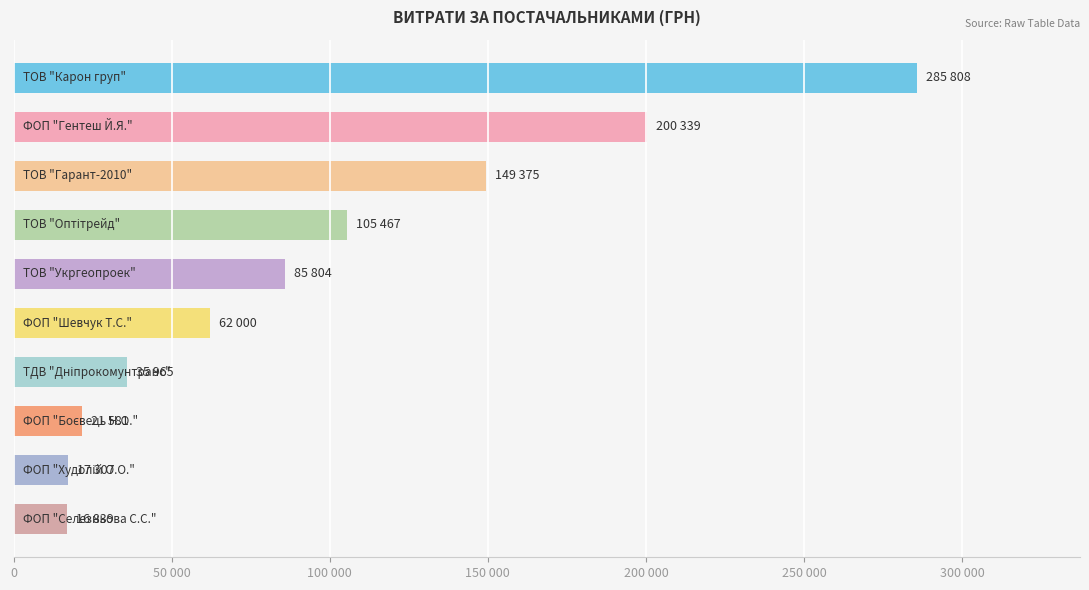

What is the difference between the maximum and minimum values?

268969